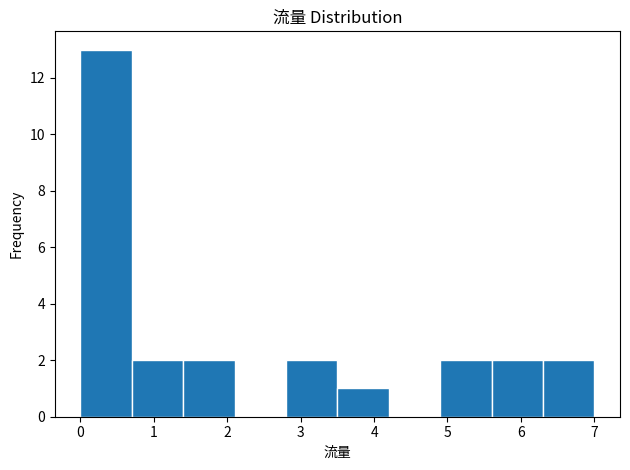

Reading left to right, transcribe this chart: for each bar, give the range it covers on the x-axis and its height. The values are not printed on the chart, so give them approximately, as read against the axis.

0.0 to 0.7: 13
0.7 to 1.4: 2
1.4 to 2.1: 2
2.1 to 2.8: 0
2.8 to 3.5: 2
3.5 to 4.2: 1
4.2 to 4.9: 0
4.9 to 5.6: 2
5.6 to 6.3: 2
6.3 to 7.0: 2